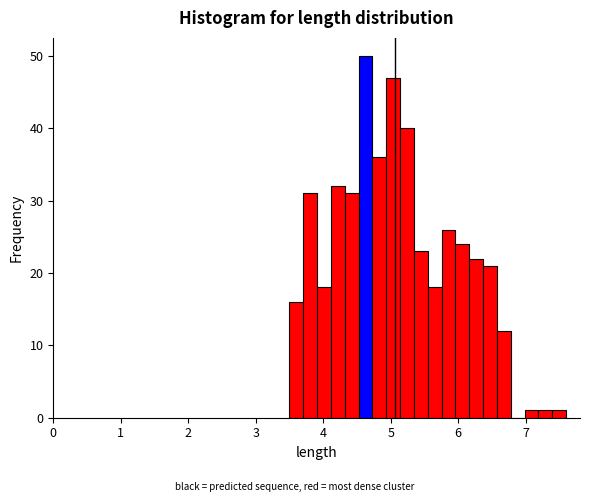

Read against the x-axis, roughly where is the centre of the tallest bar?

4.6